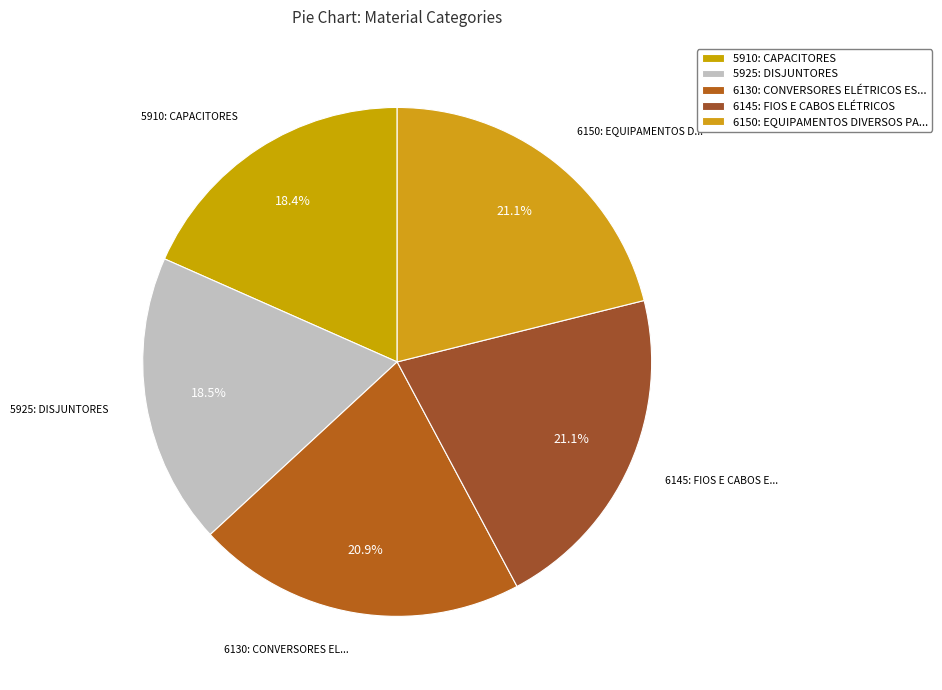

What percentage is NOT represented by 6145: FIOS E CABOS ELÉTRICOS?

78.9%